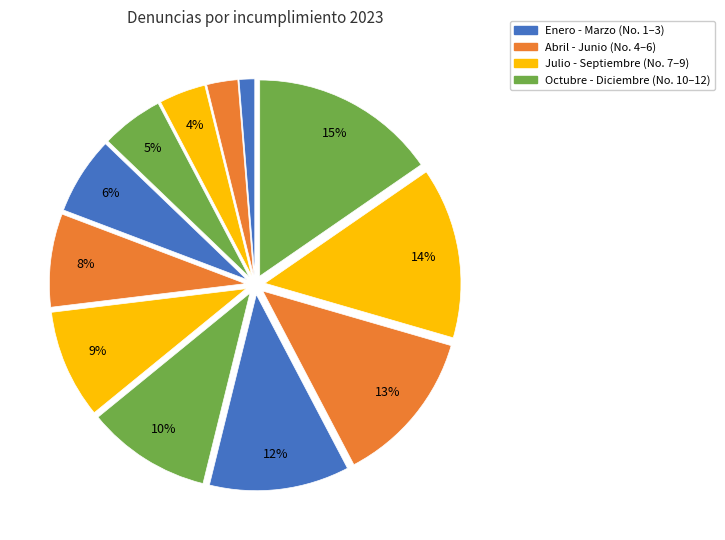

How many segments does this pie chart have?

12